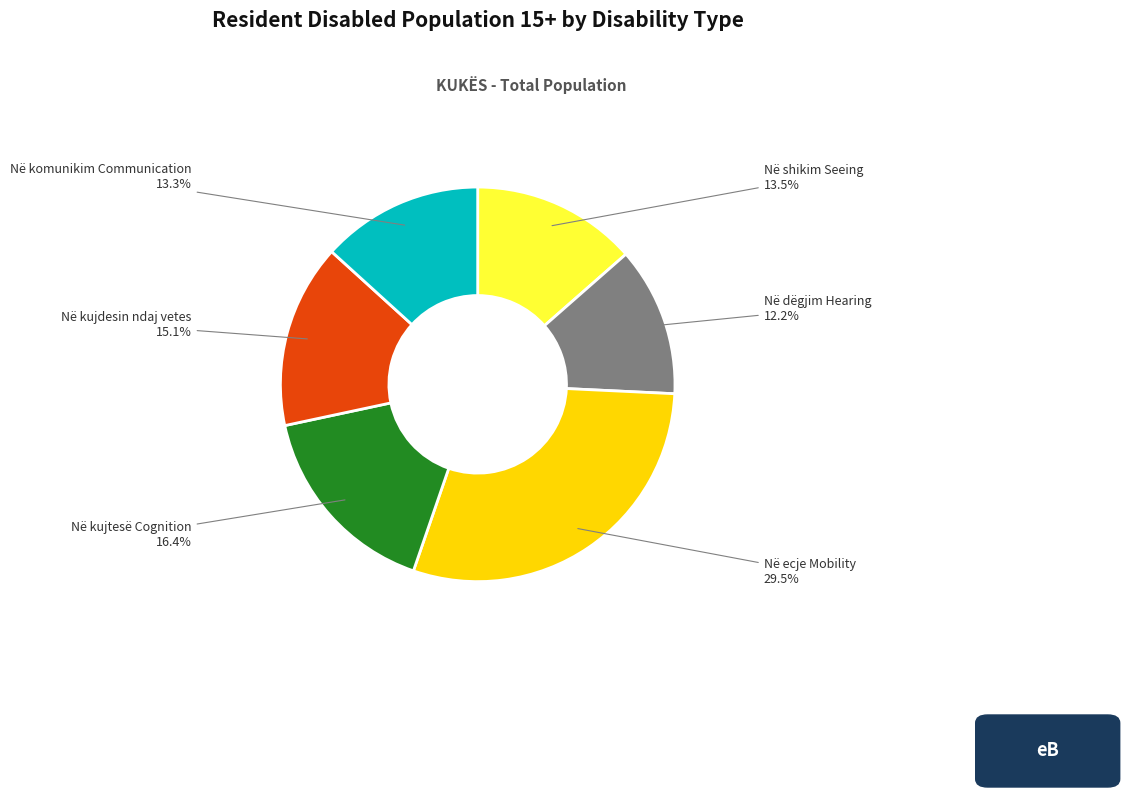

Is it true that Në shikim Seeing is 21% of the pie?

False